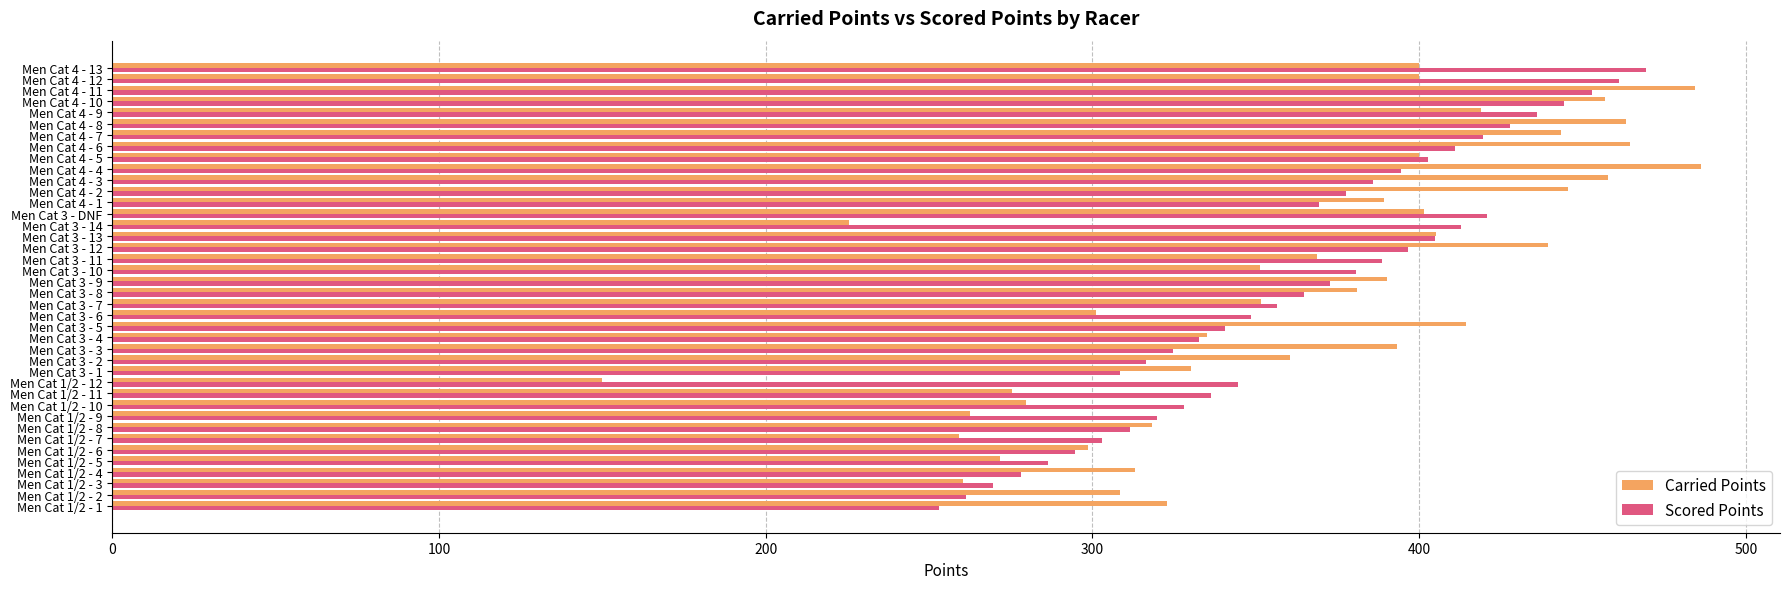

At which label does Carried Points reach its minimum?

Men Cat 1/2 - 12